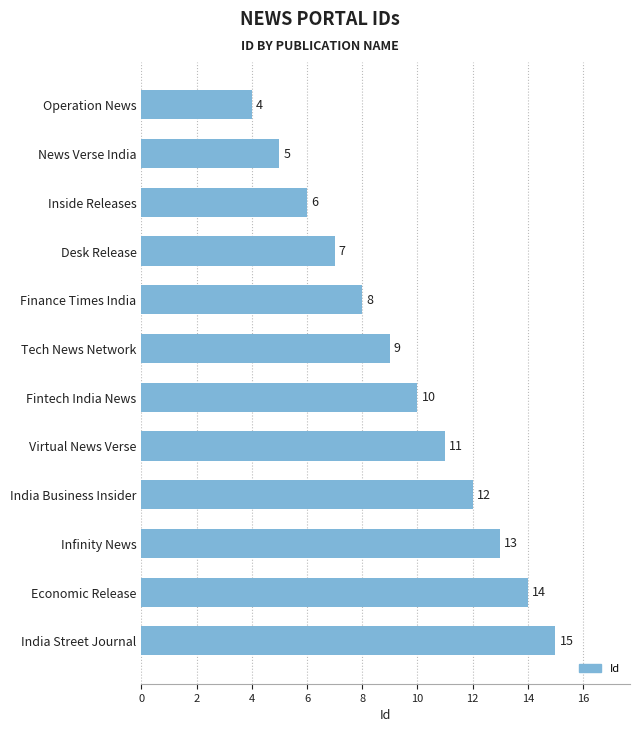

Where is the data nearest to the value 9?

Tech News Network